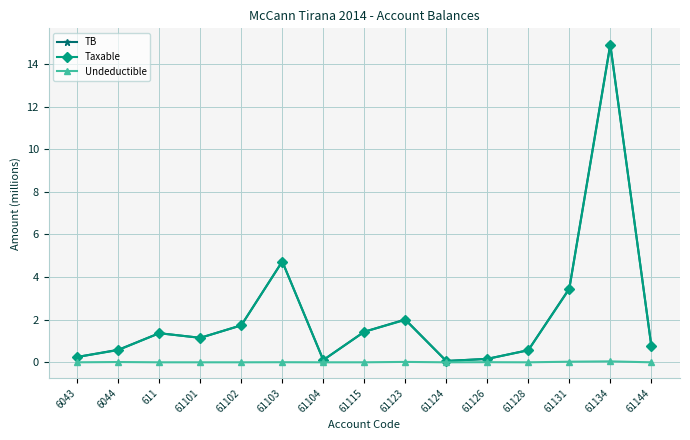

Is it true that Undeductible equals 0.0 at 61103?

True